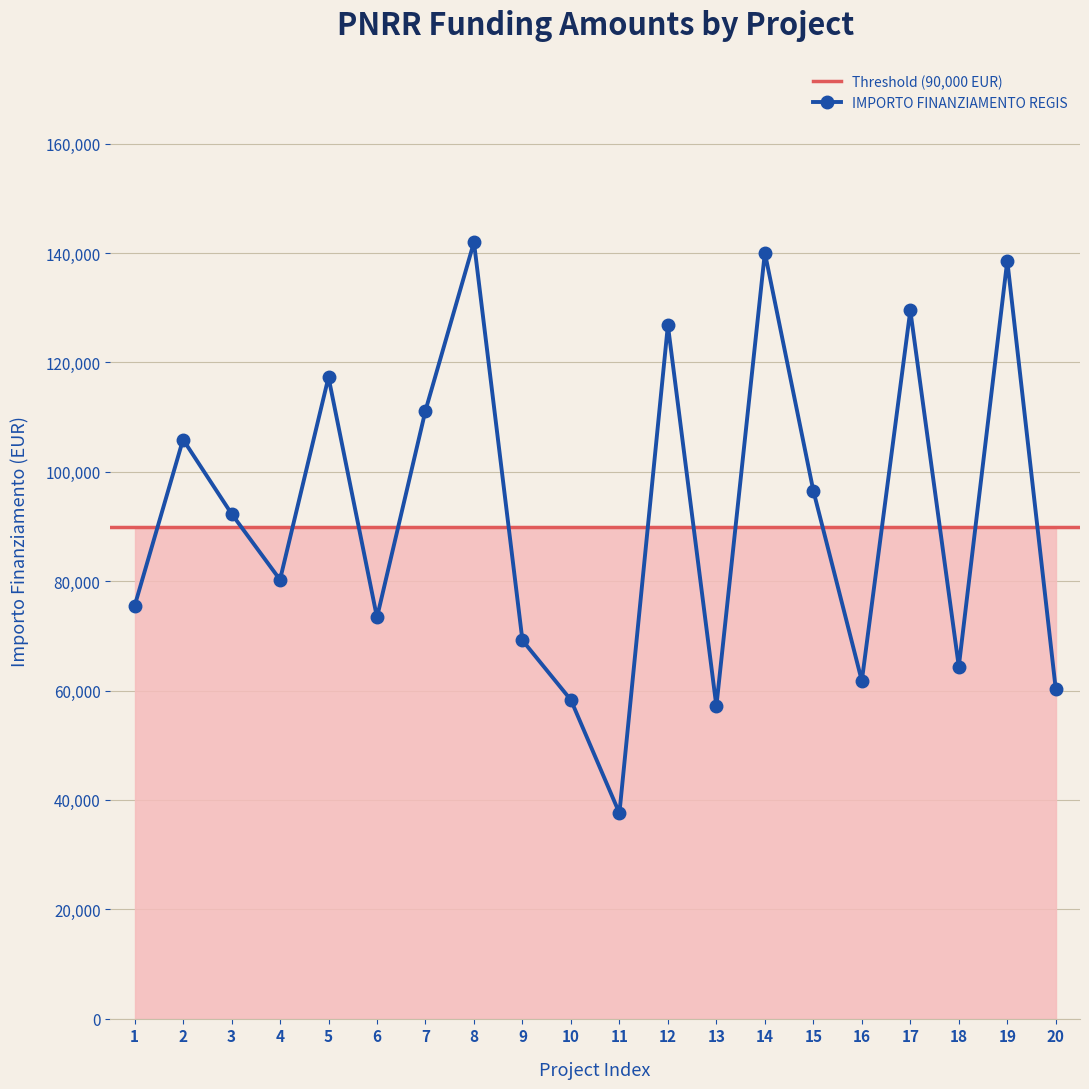

What is the difference between the maximum and minimum values?

104426.7